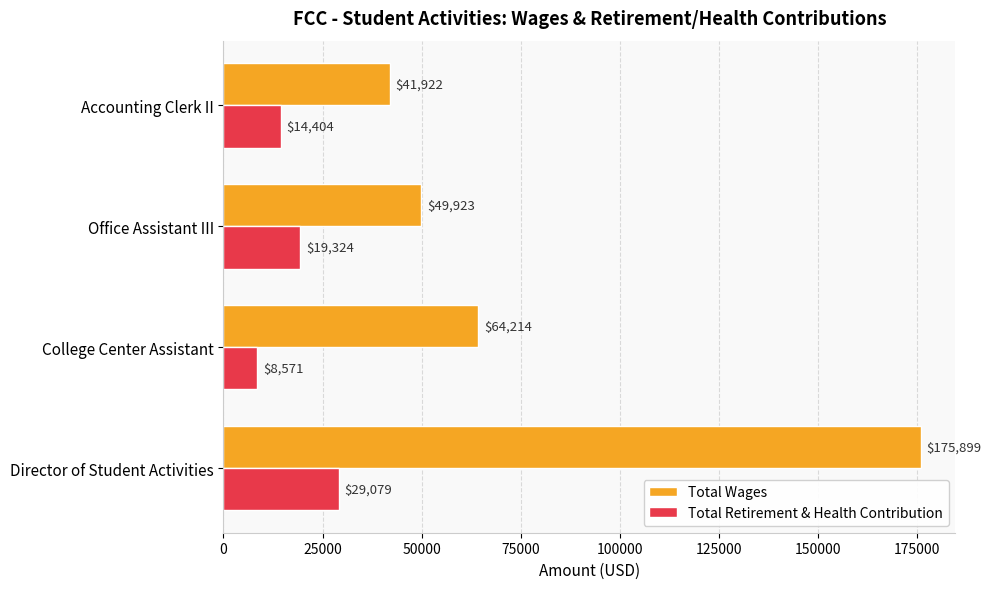

List the series in order of their overall mean, highest first.

Total Wages, Total Retirement & Health Contribution